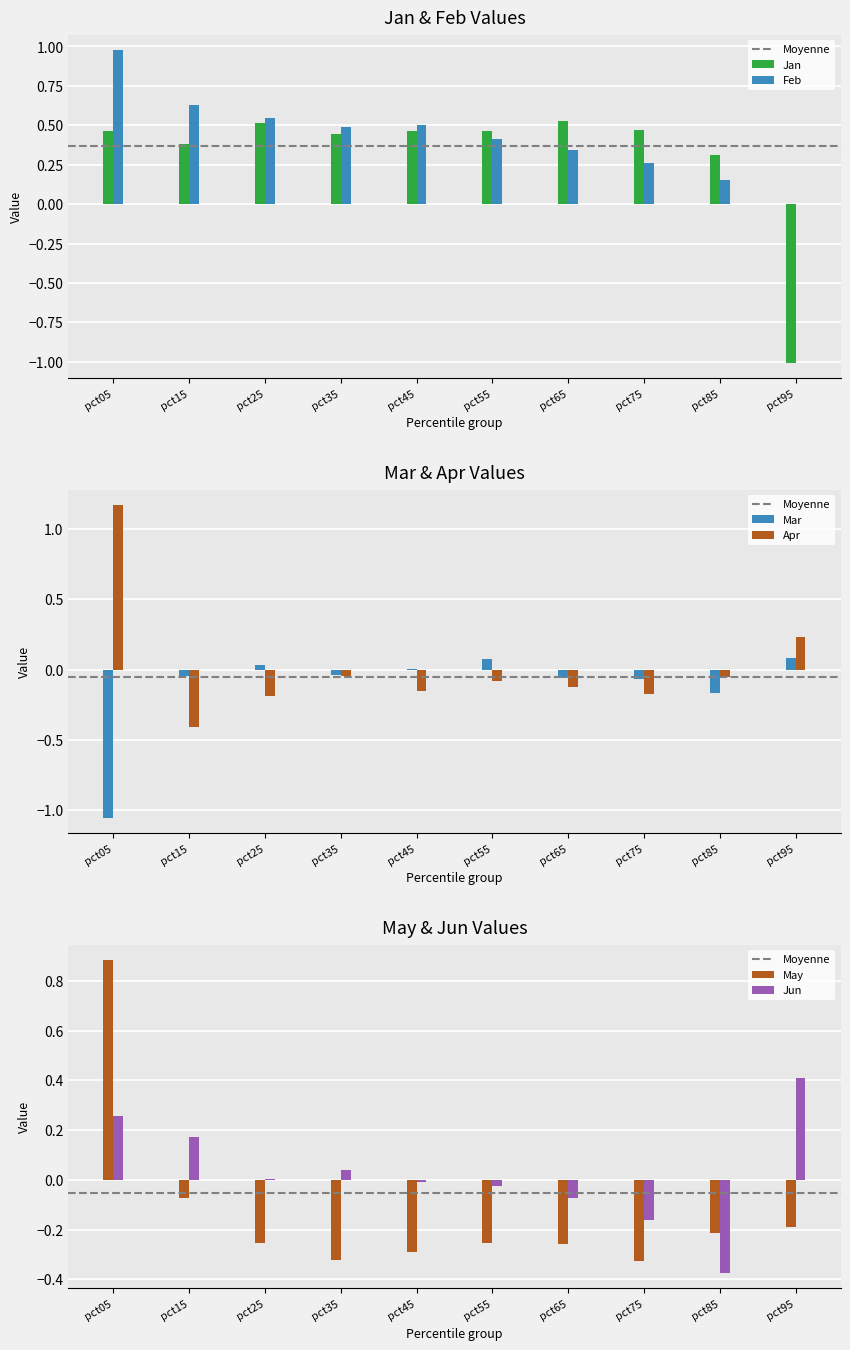

Reading left to right, list all the values displayed in this chart.

Jan: 0.5	0.4	0.5	0.4	0.5	0.5	0.5	0.5	0.3	-1.0
Feb: 1.0	0.6	0.5	0.5	0.5	0.4	0.3	0.3	0.2	0.0
Mar: -1.1	-0.0	0.0	-0.0	0.0	0.1	-0.1	-0.1	-0.2	0.1
Apr: 1.2	-0.4	-0.2	-0.0	-0.2	-0.1	-0.1	-0.2	-0.1	0.2
May: 0.9	-0.1	-0.3	-0.3	-0.3	-0.3	-0.3	-0.3	-0.2	-0.2
Jun: 0.3	0.2	0.0	0.0	-0.0	-0.0	-0.1	-0.2	-0.4	0.4